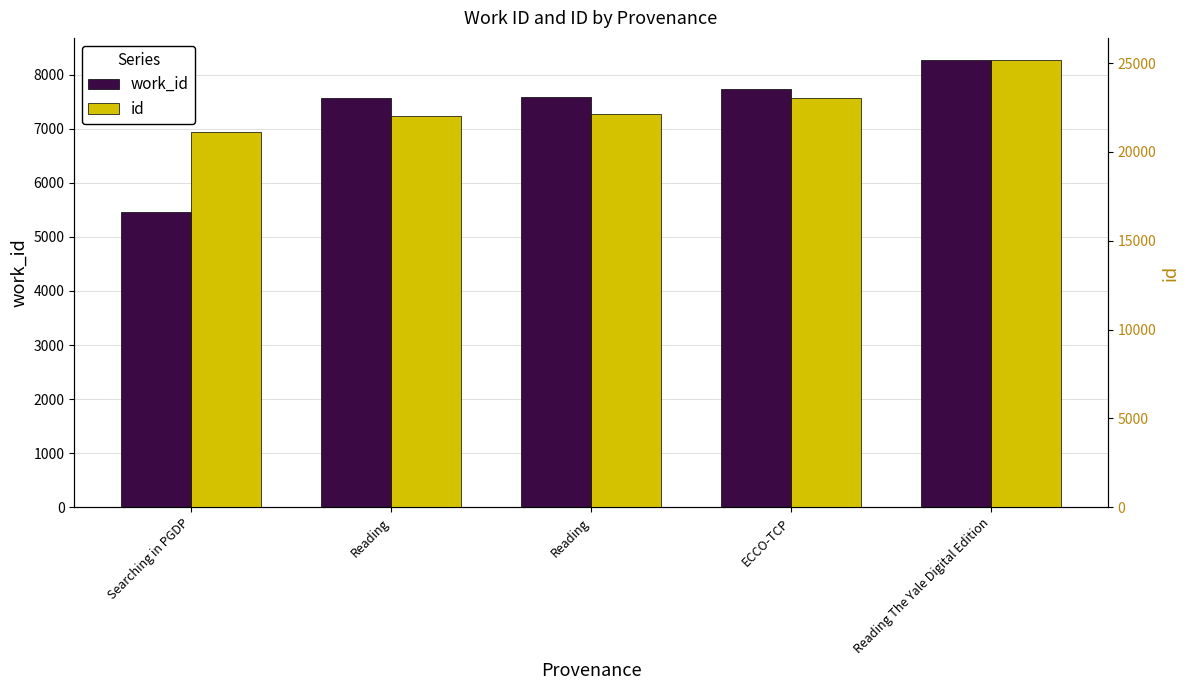

At which label is id closest to 23143?

ECCO-TCP